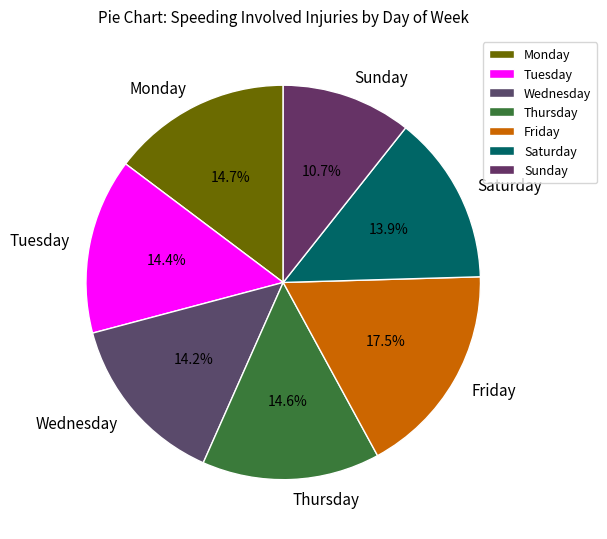

To the nearest percent, what portion does Saturday represent?

14%